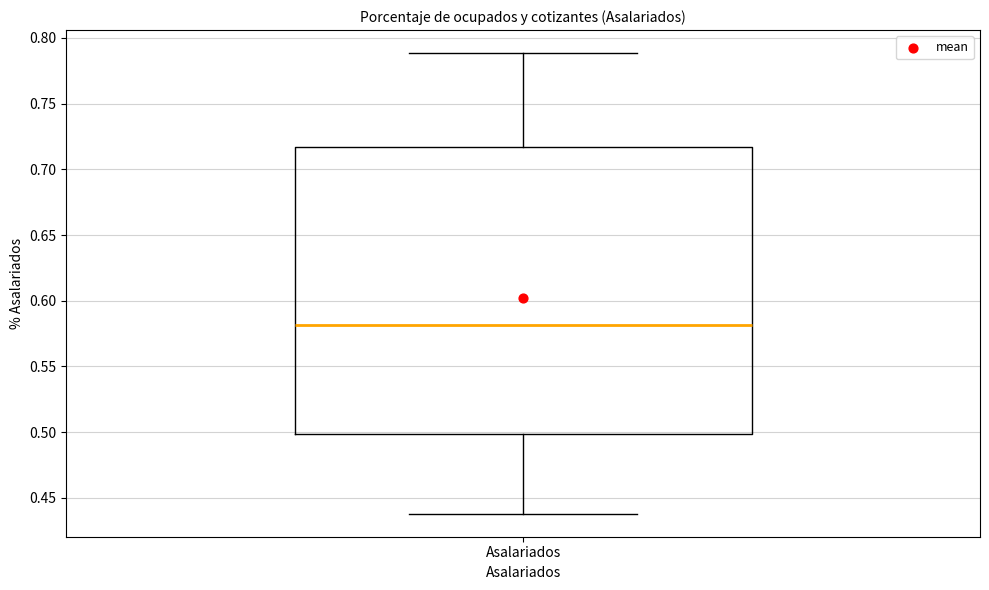

Transcribe this box plot: give where the median line is, the range the box spans, and where the two whiskers end, as read against the y-axis. The values are not printed on the chart, so give them approximately, as read against the axis.

median 0.580, box 0.500 to 0.715, whiskers 0.440 to 0.790